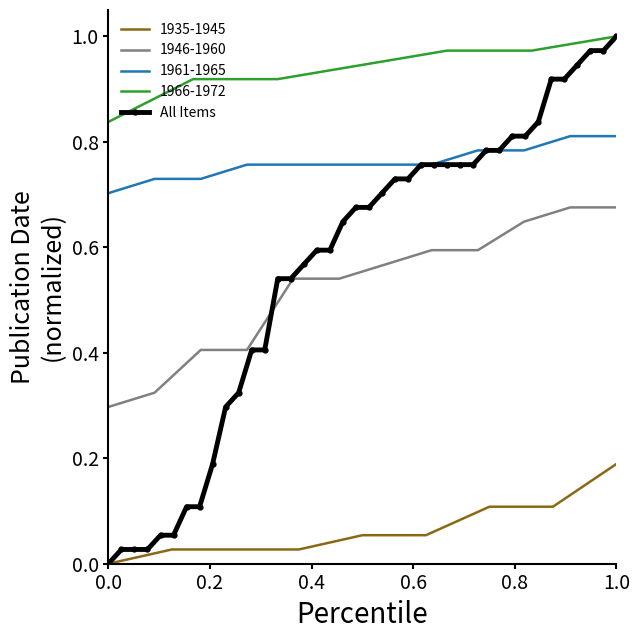

Is it true that the value at 1.0 is 0.1?

False